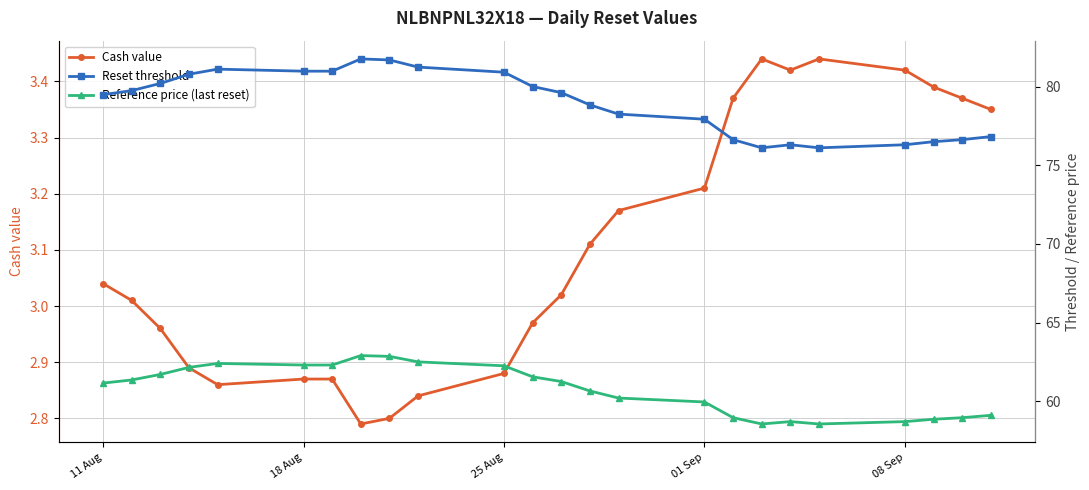

Where does the Cash value series first go above 3?

11 Aug